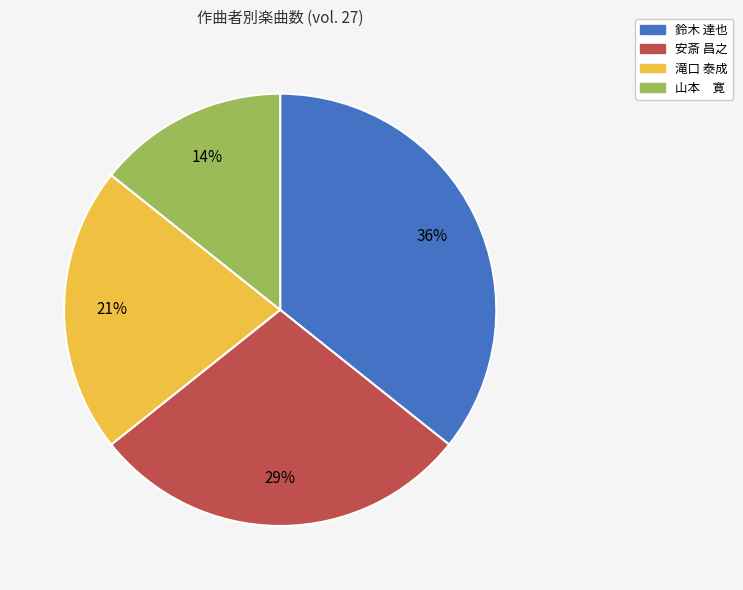

Is there a majority slice in this chart?

No